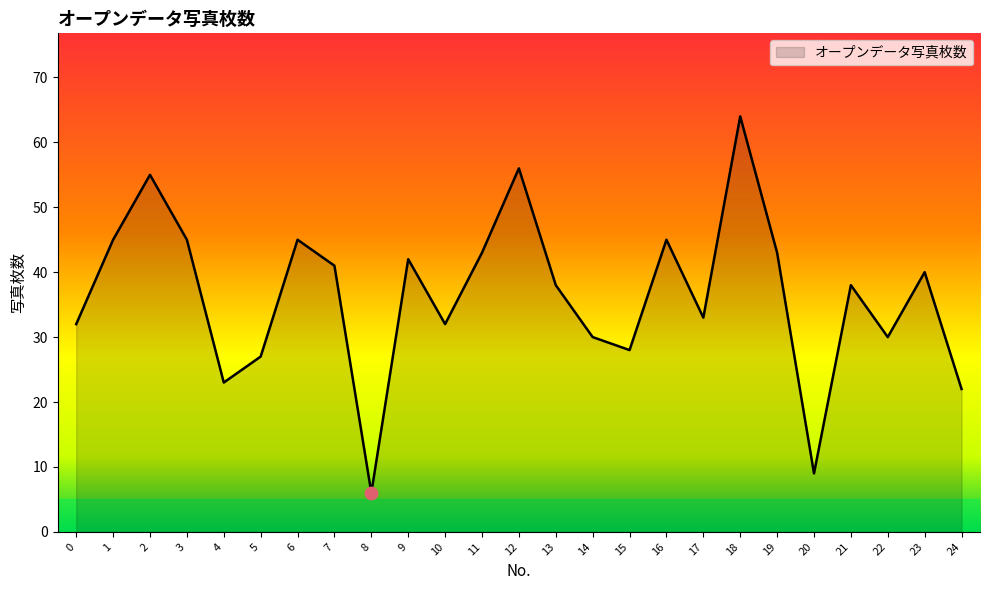

Which has a higher value, 1 or 14?

1